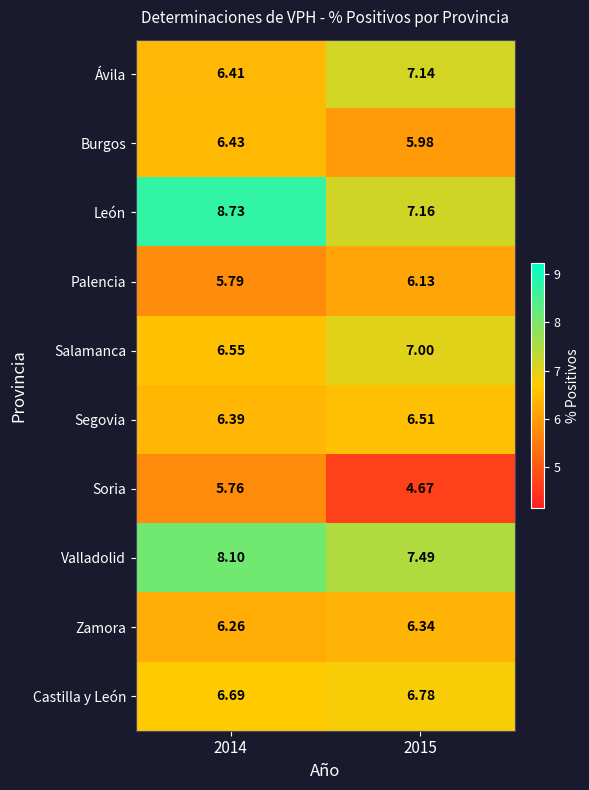

Is the value of Salamanca at 2014 greater than the value of Castilla y León at 2014?

No